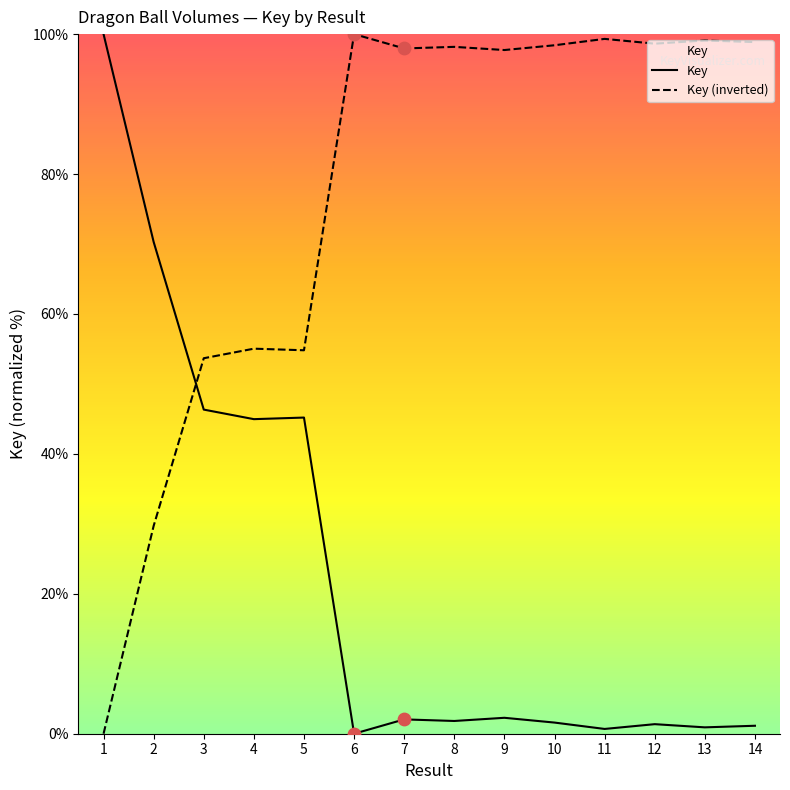

Between 1 and 3, which is larger?

3